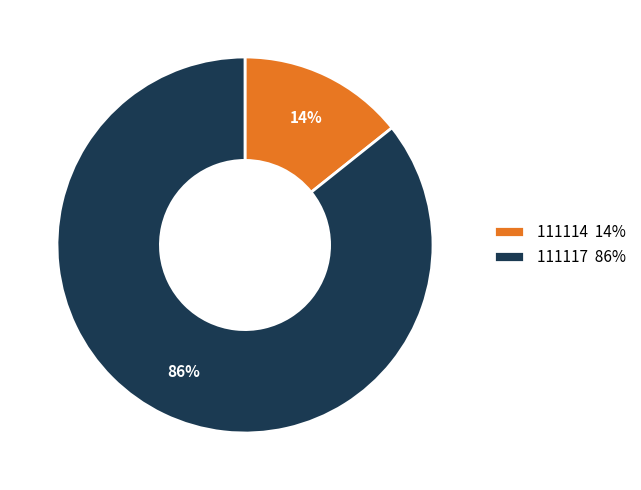

Is there any slice that represents more than half of the pie?

Yes